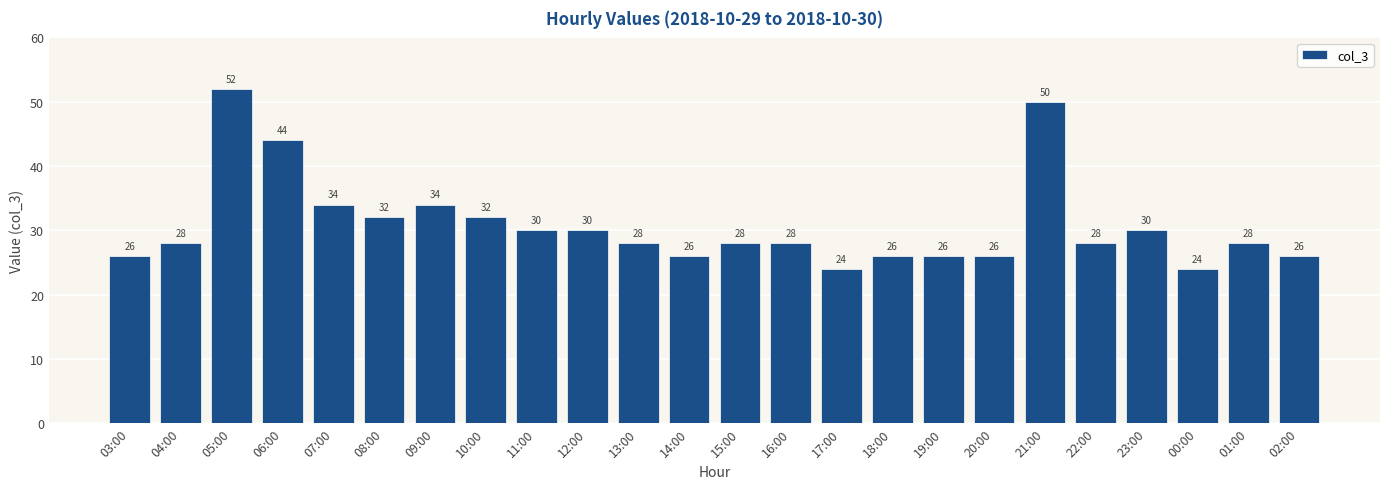

Reading right to left, extract all data points from this chart.

02:00=26	01:00=28	00:00=24	23:00=30	22:00=28	21:00=50	20:00=26	19:00=26	18:00=26	17:00=24	16:00=28	15:00=28	14:00=26	13:00=28	12:00=30	11:00=30	10:00=32	09:00=34	08:00=32	07:00=34	06:00=44	05:00=52	04:00=28	03:00=26